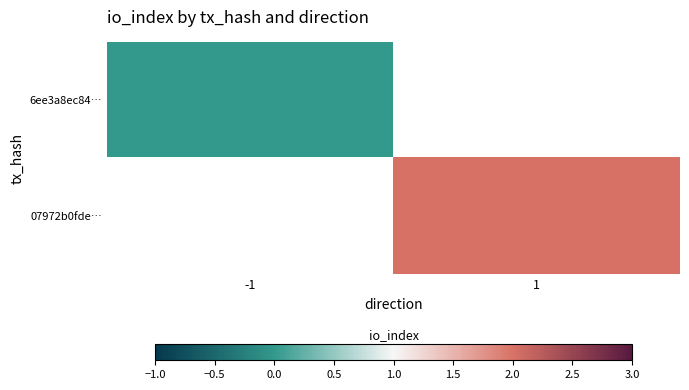

Which category has the lowest value across all series?

-1